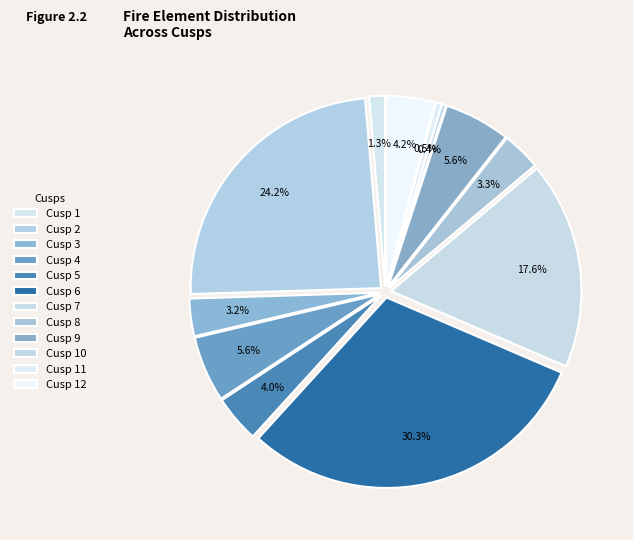

Rank the categories by value from highest to lowest.

Cusp 6, Cusp 2, Cusp 7, Cusp 9, Cusp 4, Cusp 12, Cusp 5, Cusp 8, Cusp 3, Cusp 1, Cusp 11, Cusp 10